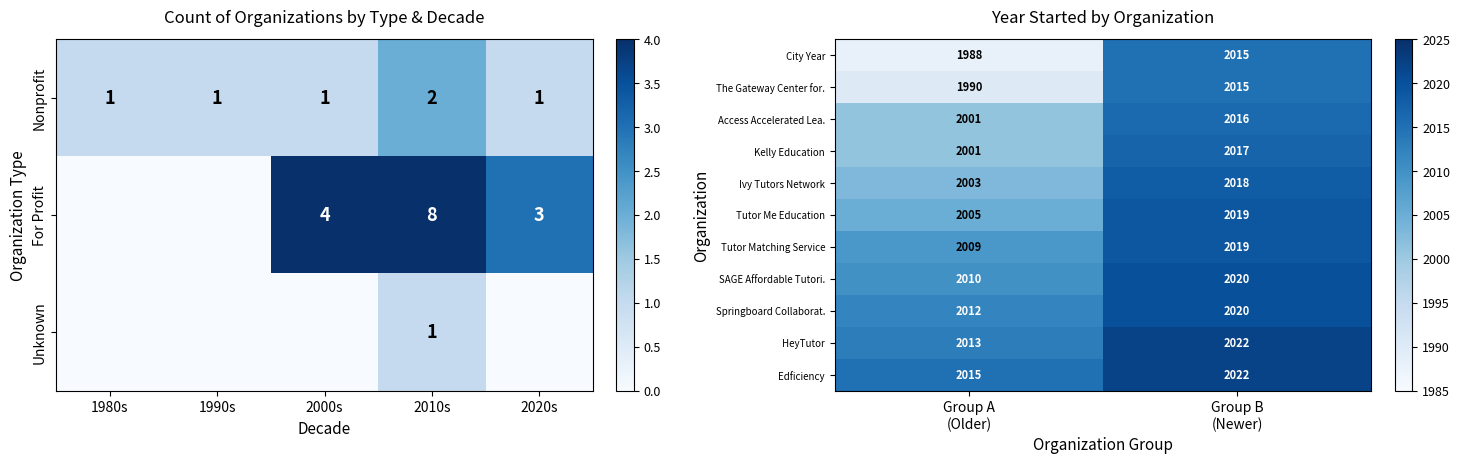

What is the sum of all HeyTutor values?

4035